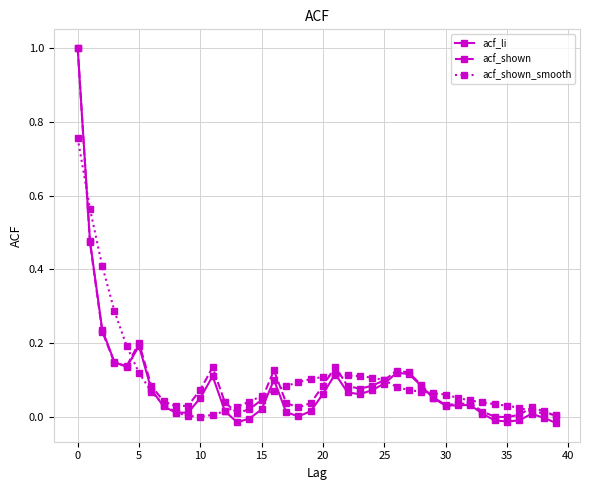

What is the maximum value shown in the chart?

1.0